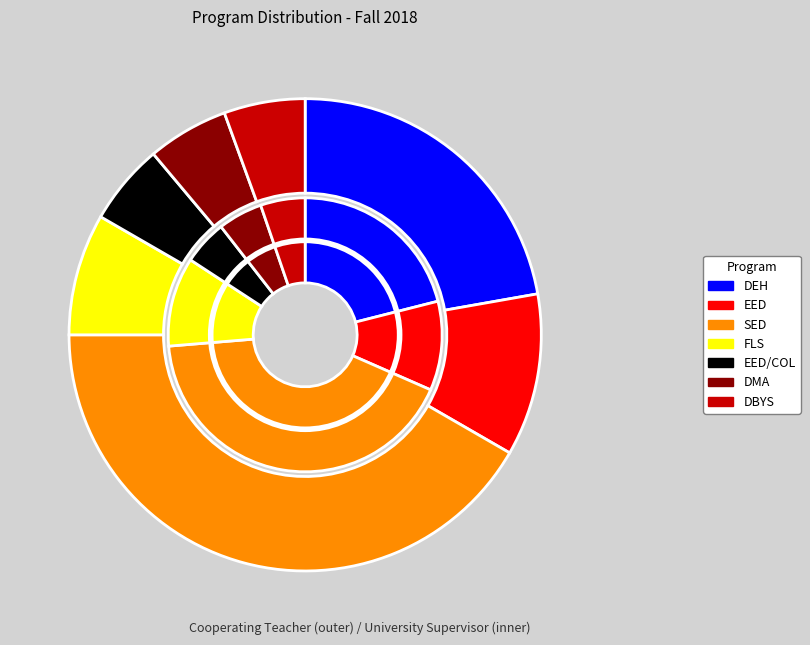

Count the number of slices in the pie.

7